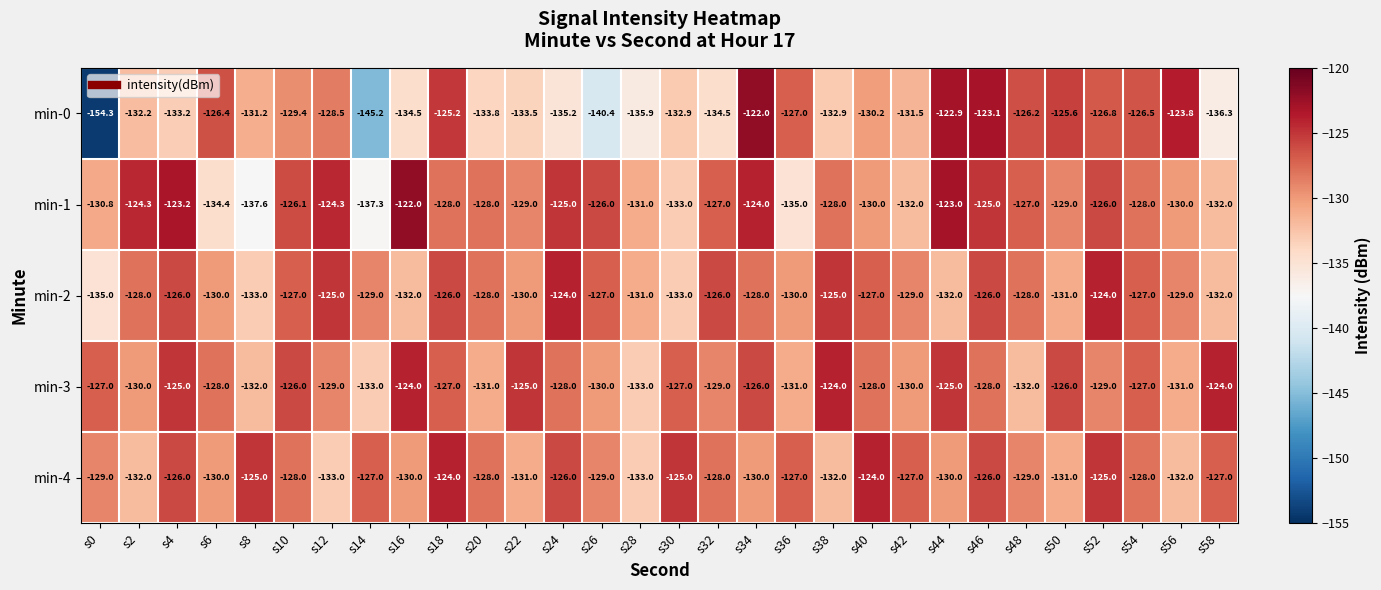

How many series are shown in this chart?

5